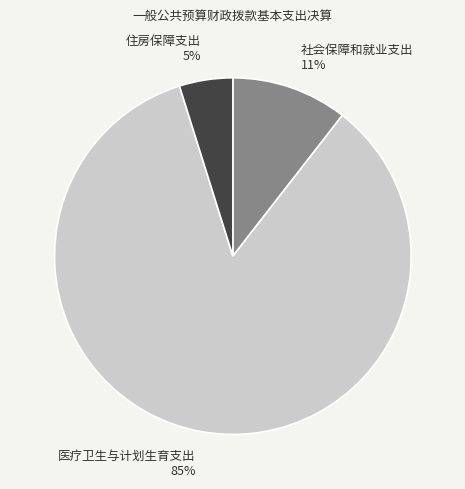

Count the number of slices in the pie.

3